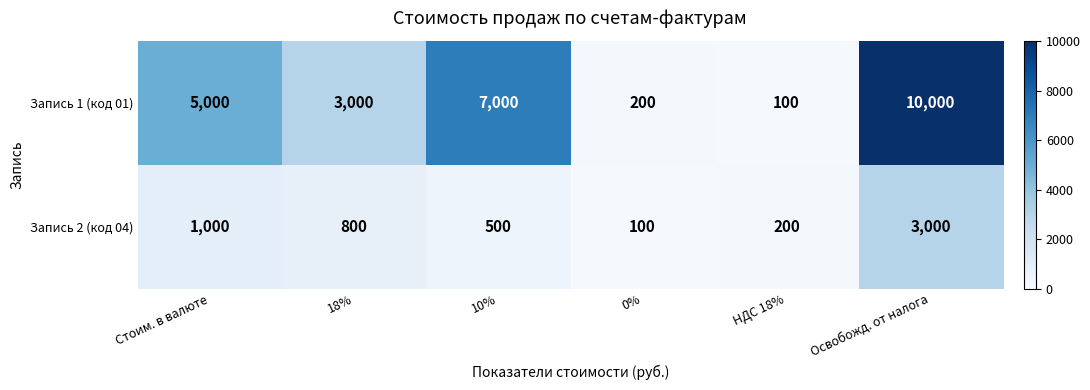

Which series changed the most between НДС 18% and Освобожд. от налога?

Запись 1 (код 01)